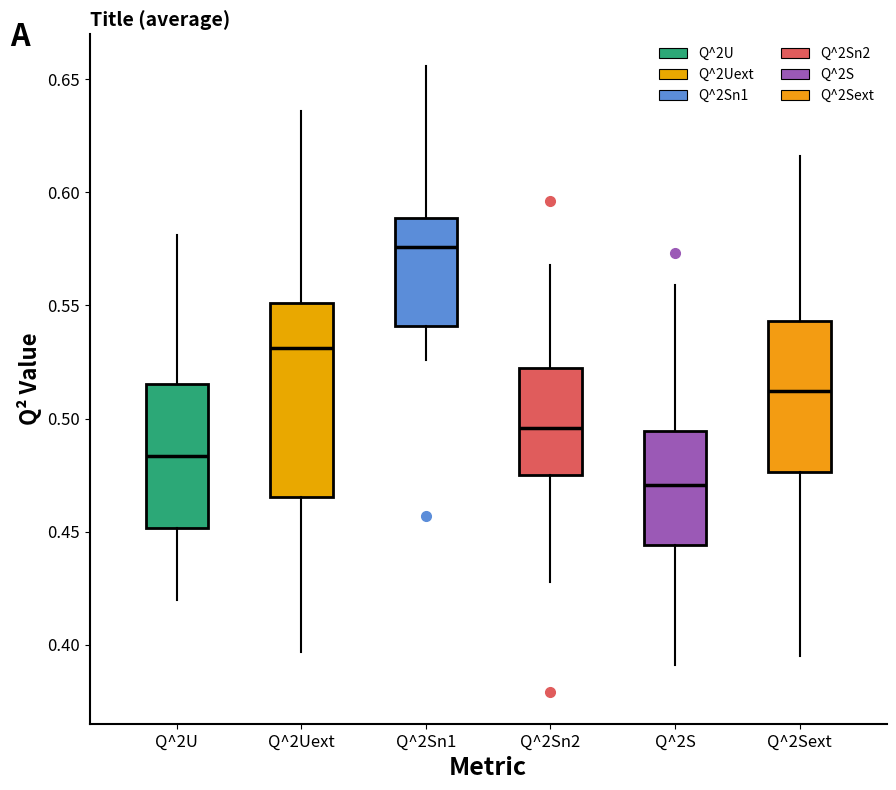

Reading left to right, transcribe this box plot: for each box, give where its median line is, the range the box spans, and where its two whiskers end, as read against the y-axis. The values are not printed on the chart, so give them approximately, as read against the axis.

Q^2U: median 0.485, box 0.450 to 0.515, whiskers 0.420 to 0.580
Q^2Uext: median 0.530, box 0.465 to 0.550, whiskers 0.395 to 0.635
Q^2Sn1: median 0.575, box 0.540 to 0.590, whiskers 0.525 to 0.655
Q^2Sn2: median 0.495, box 0.475 to 0.525, whiskers 0.430 to 0.570
Q^2S: median 0.470, box 0.445 to 0.495, whiskers 0.390 to 0.560
Q^2Sext: median 0.510, box 0.475 to 0.545, whiskers 0.395 to 0.615